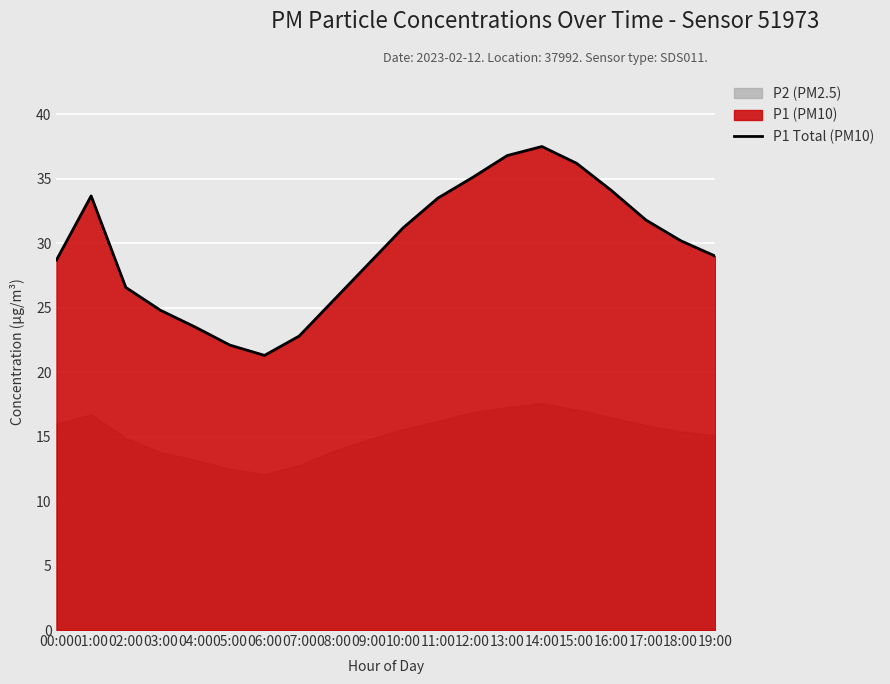

What is the value of the 14th point from the left?

36.8